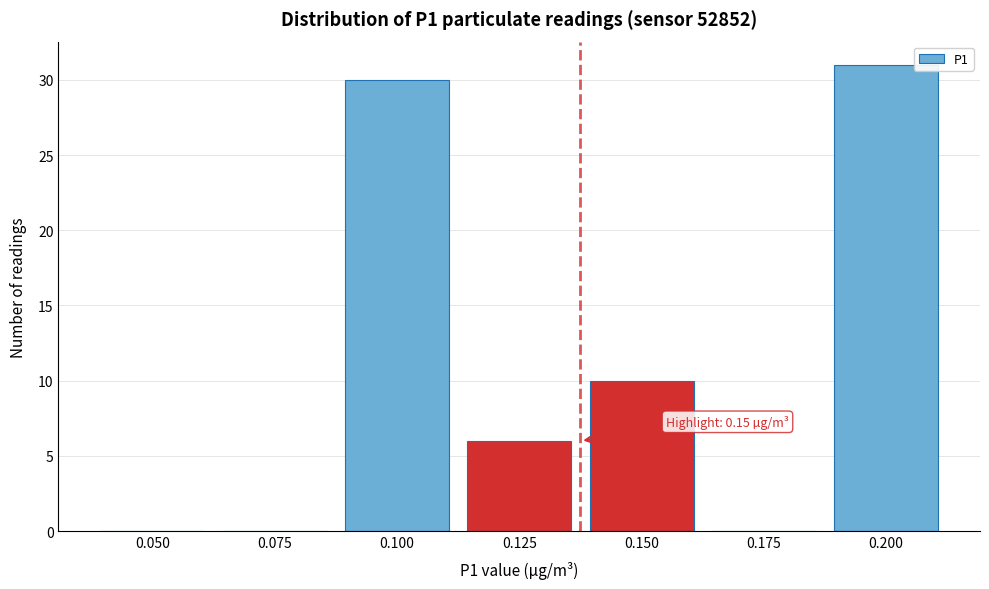

Reading left to right, list all the values displayed in this chart.

0.050=0	0.075=0	0.100=30	0.125=6	0.150=10	0.175=0	0.200=31